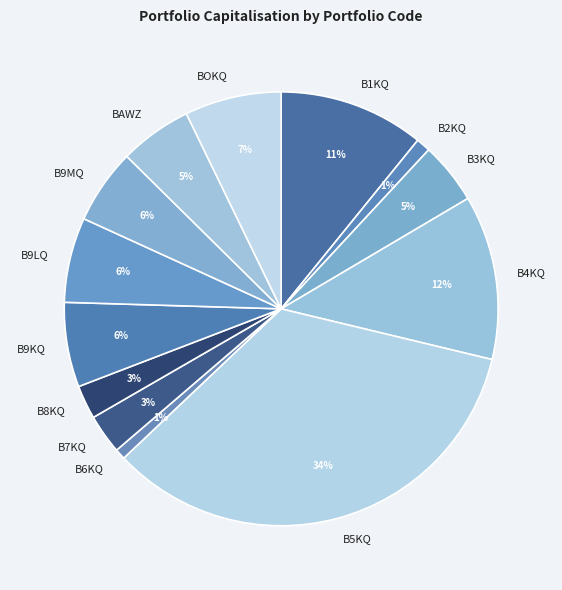

Is it true that B6KQ is 1% of the pie?

True